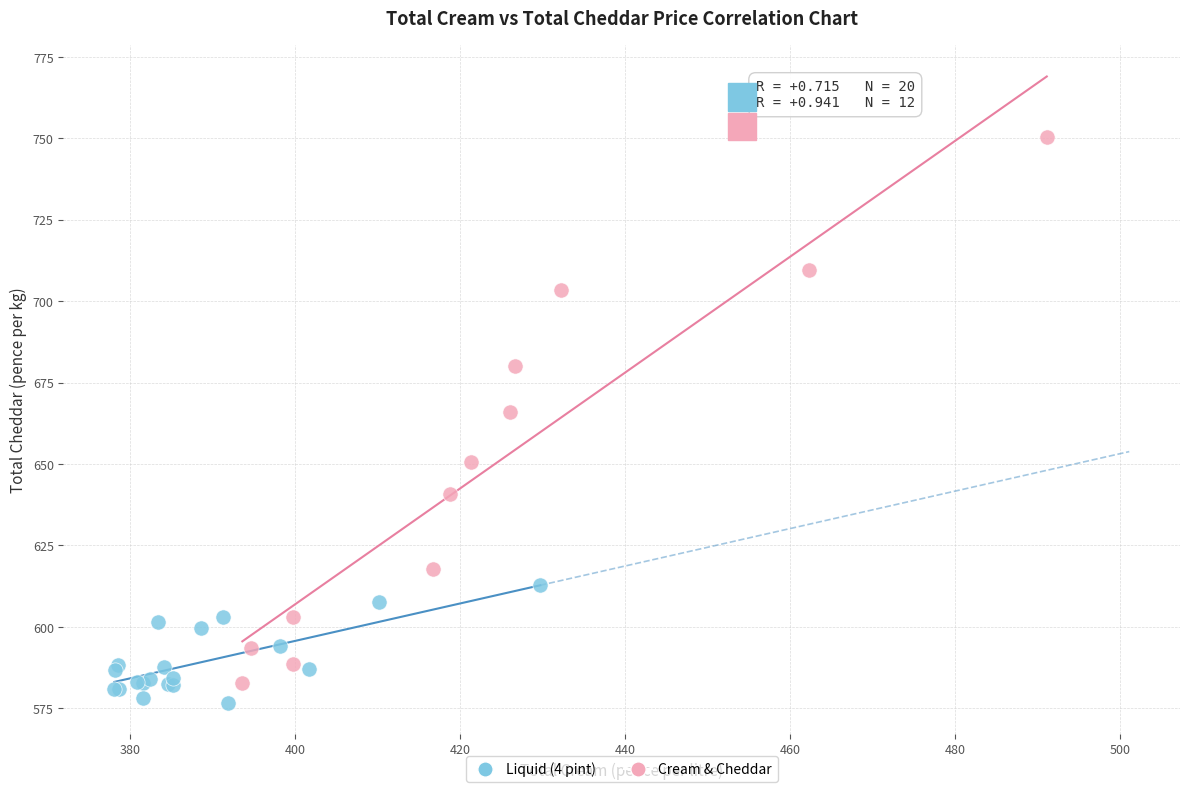

Which series reaches the maximum Y coordinate?

Cream & Cheddar